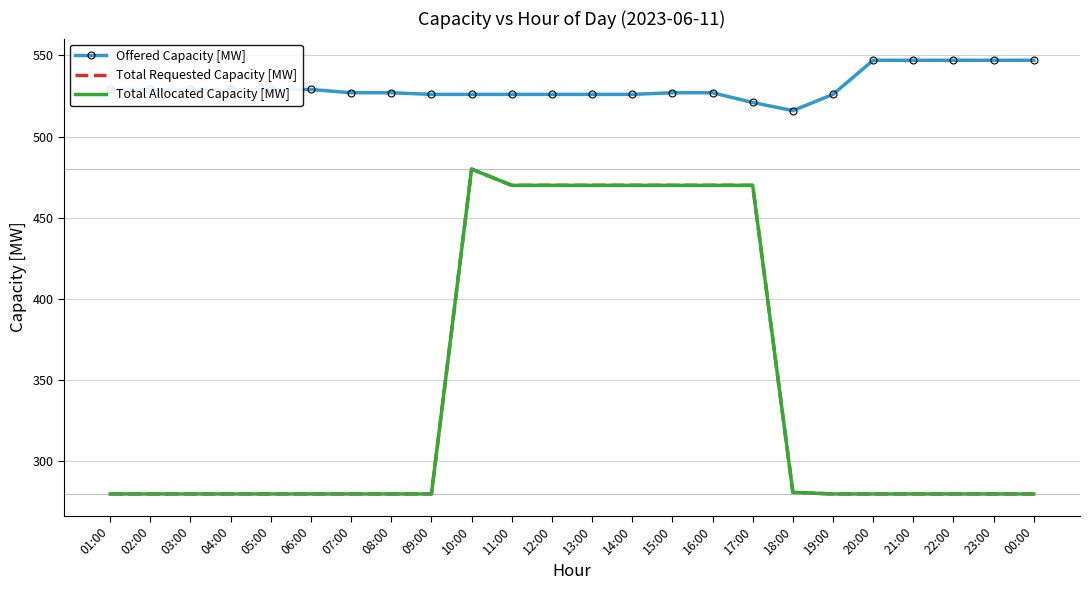

Which series has the largest total across all categories?

Offered Capacity [MW]